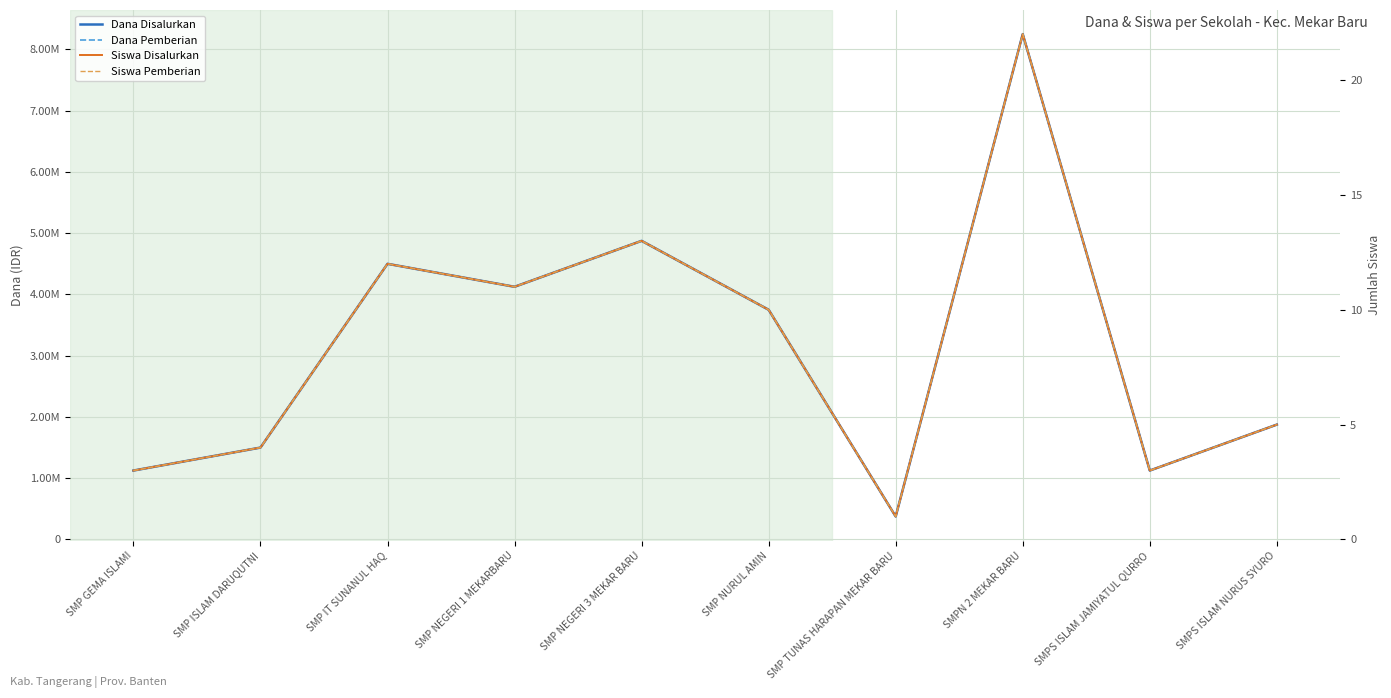

True or false: Dana Pemberian and Siswa Pemberian intersect in this chart.

False